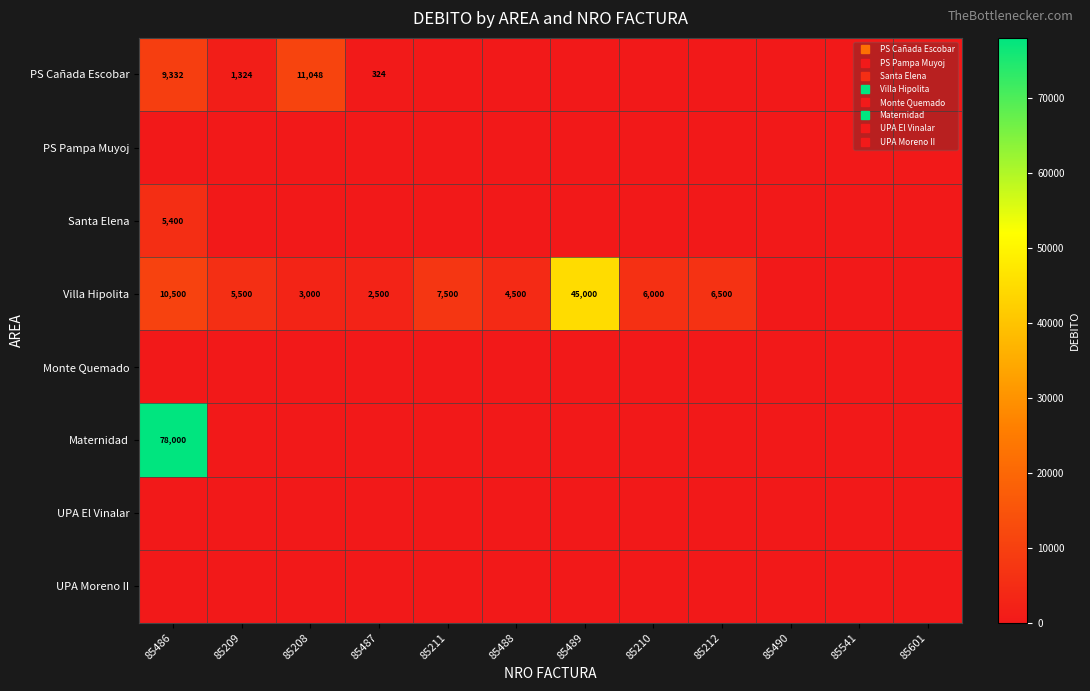

True or false: PS Cañada Escobar has a value of 324 at 85487.

True